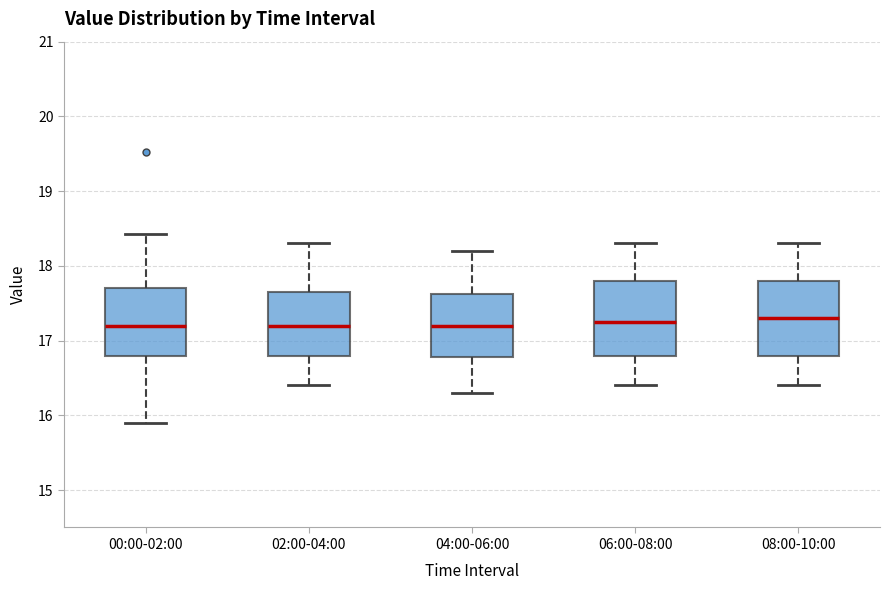

Reading left to right, read every box against the y-axis: the position of its median line, the range the box covers, and the ends of its whiskers. The values are not printed on the chart, so give them approximately, as read against the axis.

00:00-02:00: median 17.2, box 16.8 to 17.7, whiskers 15.9 to 18.4
02:00-04:00: median 17.2, box 16.8 to 17.7, whiskers 16.4 to 18.3
04:00-06:00: median 17.2, box 16.8 to 17.6, whiskers 16.3 to 18.2
06:00-08:00: median 17.3, box 16.8 to 17.8, whiskers 16.4 to 18.3
08:00-10:00: median 17.3, box 16.8 to 17.8, whiskers 16.4 to 18.3